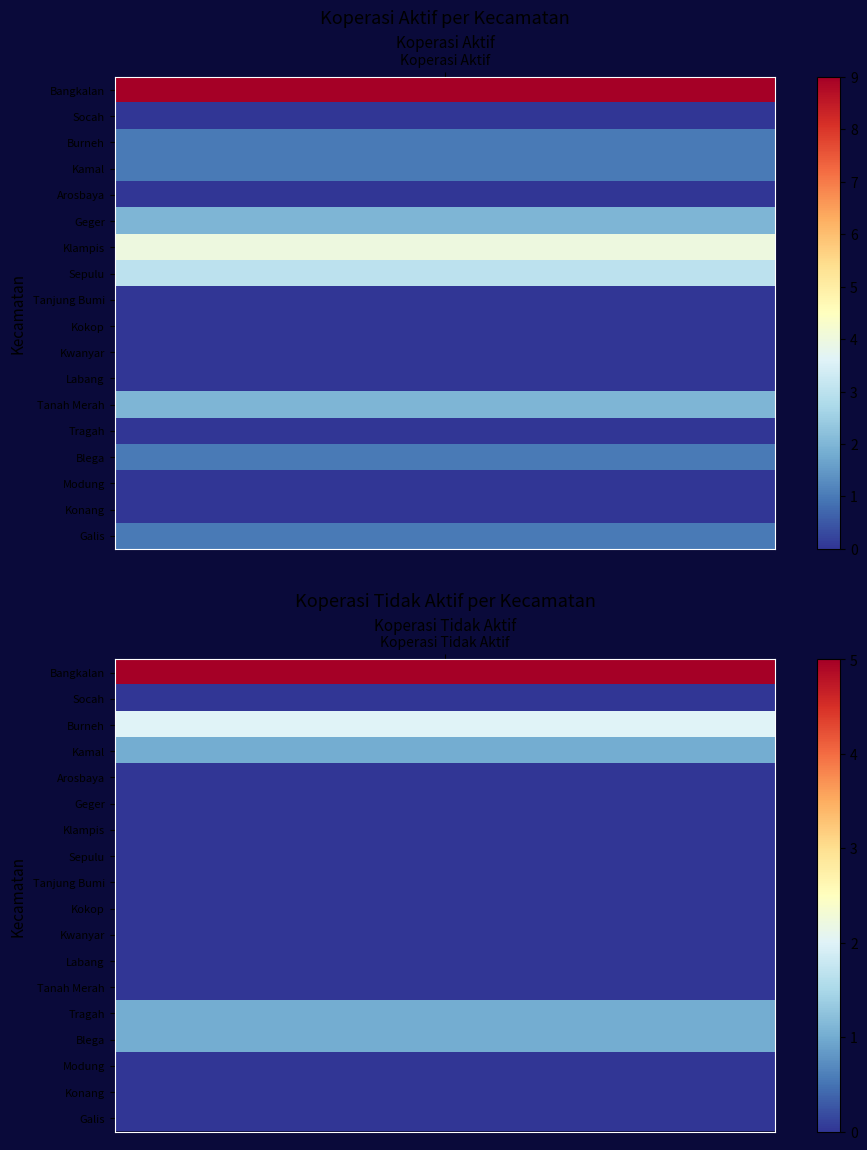

Count the Klampis values in the range 0 to 4.

2